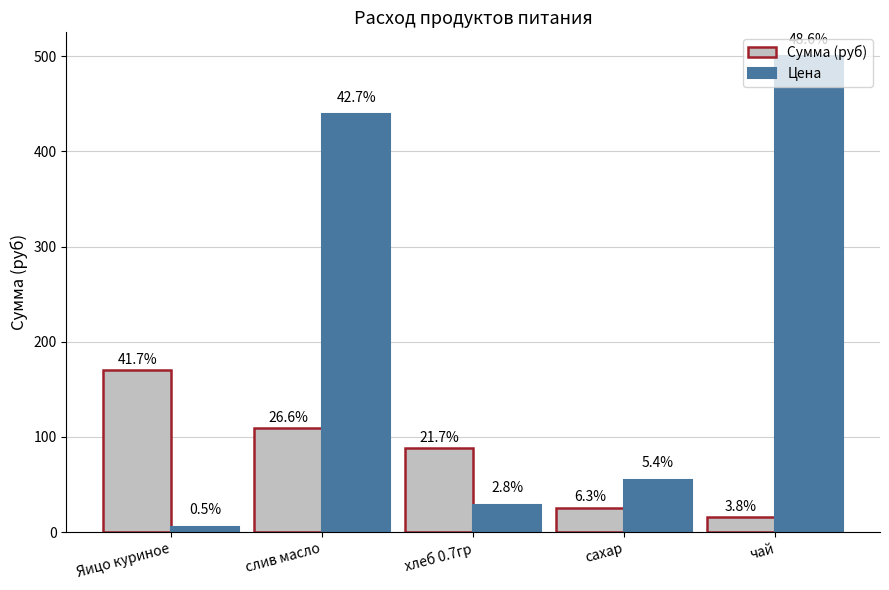

At which category is the sum across all series the highest?

слив масло